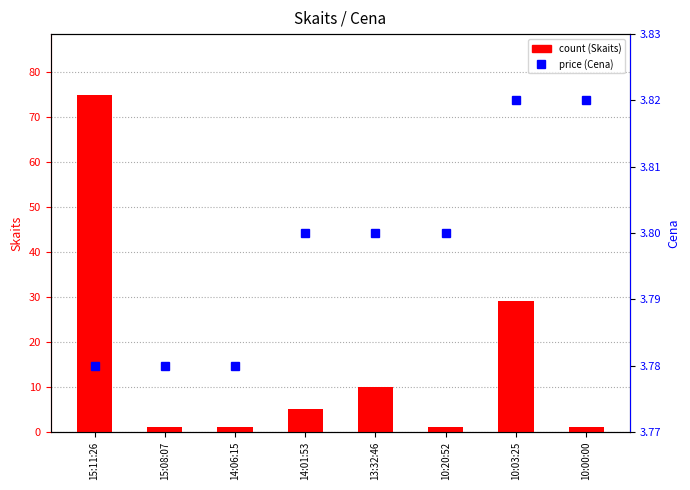

Reading left to right, extract all data points from this chart.

Skaits: 75.0	1.0	1.0	5.0	10.0	1.0	29.0	1.0
Cena: 3.8	3.8	3.8	3.8	3.8	3.8	3.8	3.8